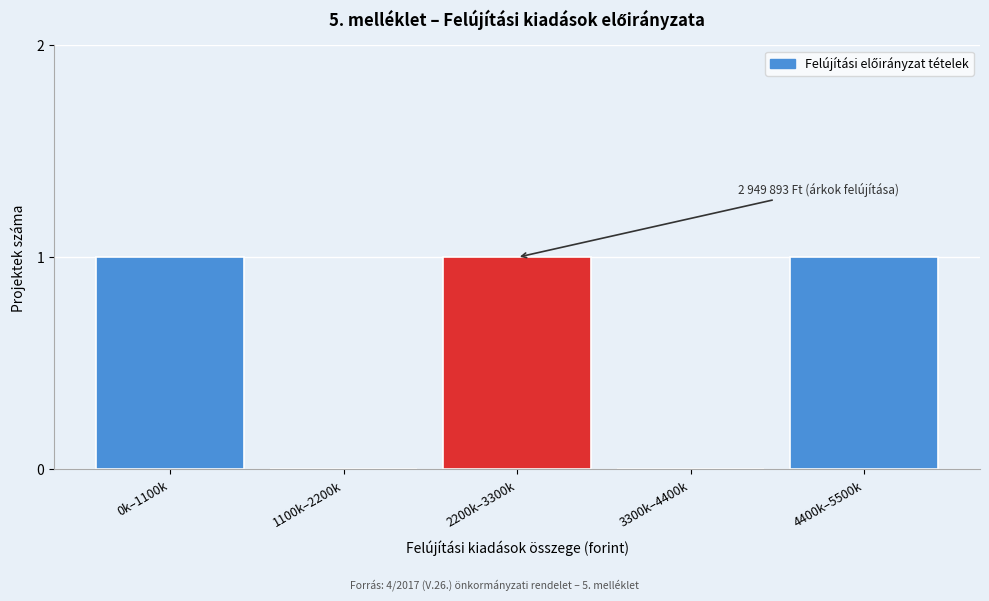

Reading right to left, extract all data points from this chart.

4400k–5500k=1	3300k–4400k=0	2200k–3300k=1	1100k–2200k=0	0k–1100k=1